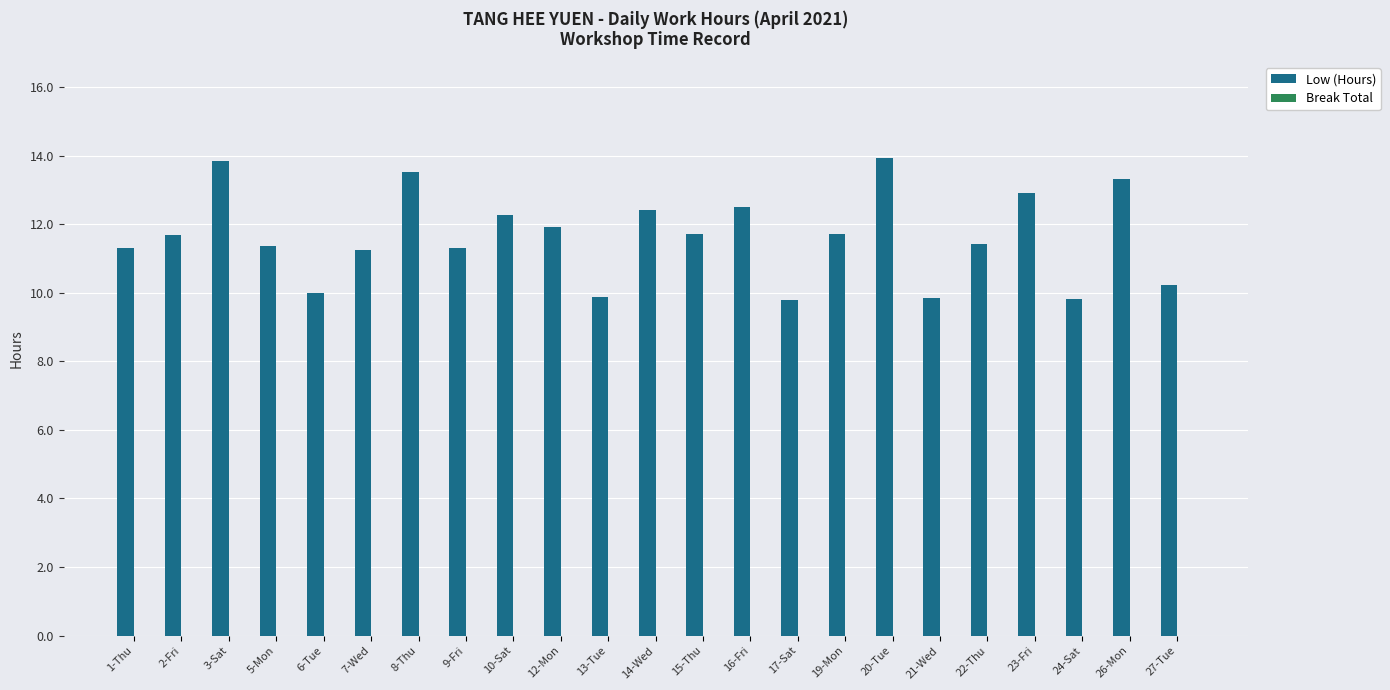

The chart shows a value of 6.0 at 13-Tue. True or false?

False